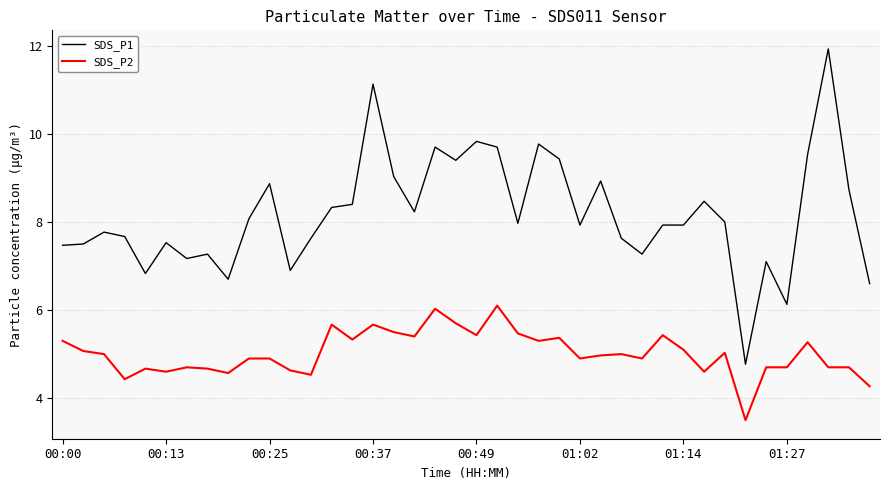

Which series has the largest range (max minus min)?

SDS_P1